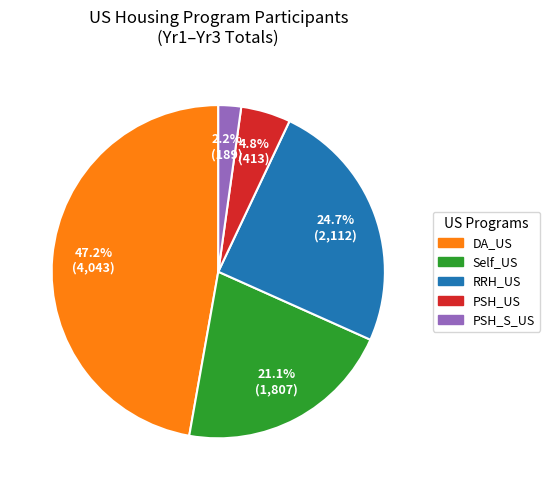

Does any single category account for the majority?

No